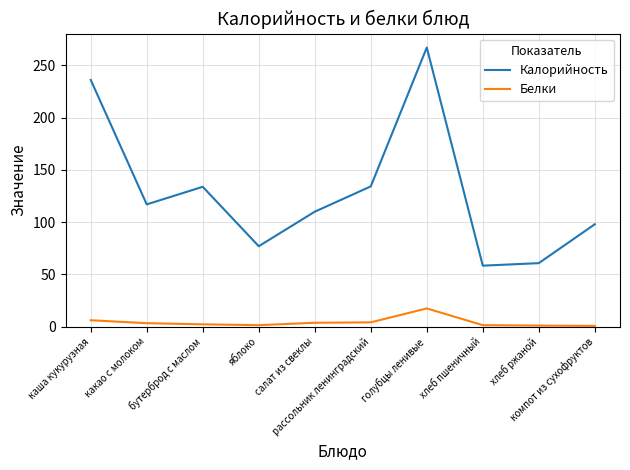

What is the minimum value shown in the chart?

0.8